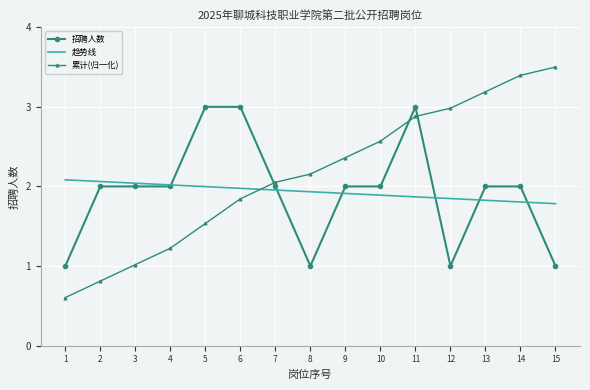

What value does the 招聘人数 series have at 10?

2.0